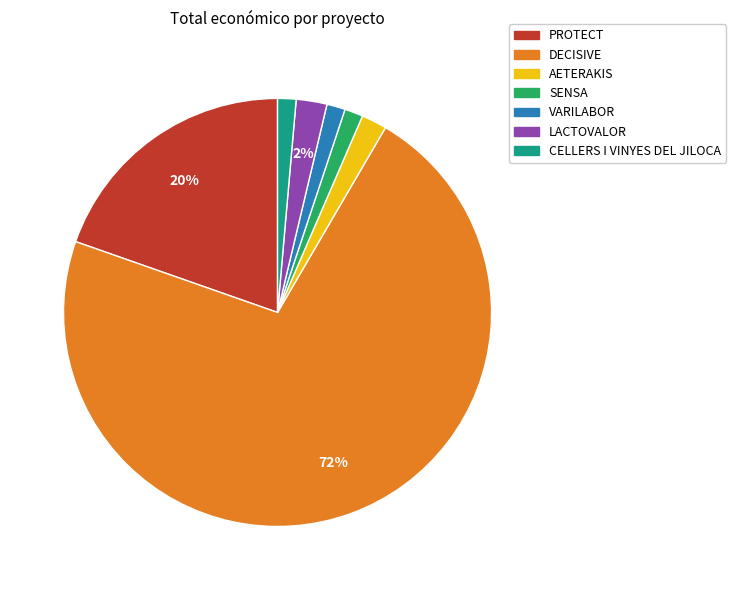

Is the sum of CELLERS I VINYES DEL JILOCA and VARILABOR greater than half?

No